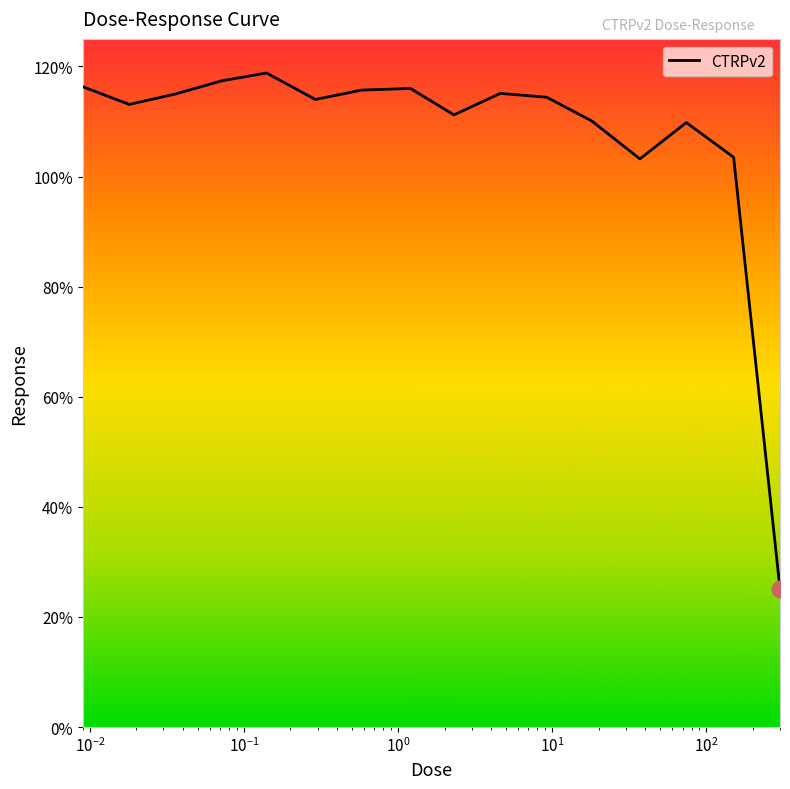

What is the difference between the second highest and minimum values?

92.3